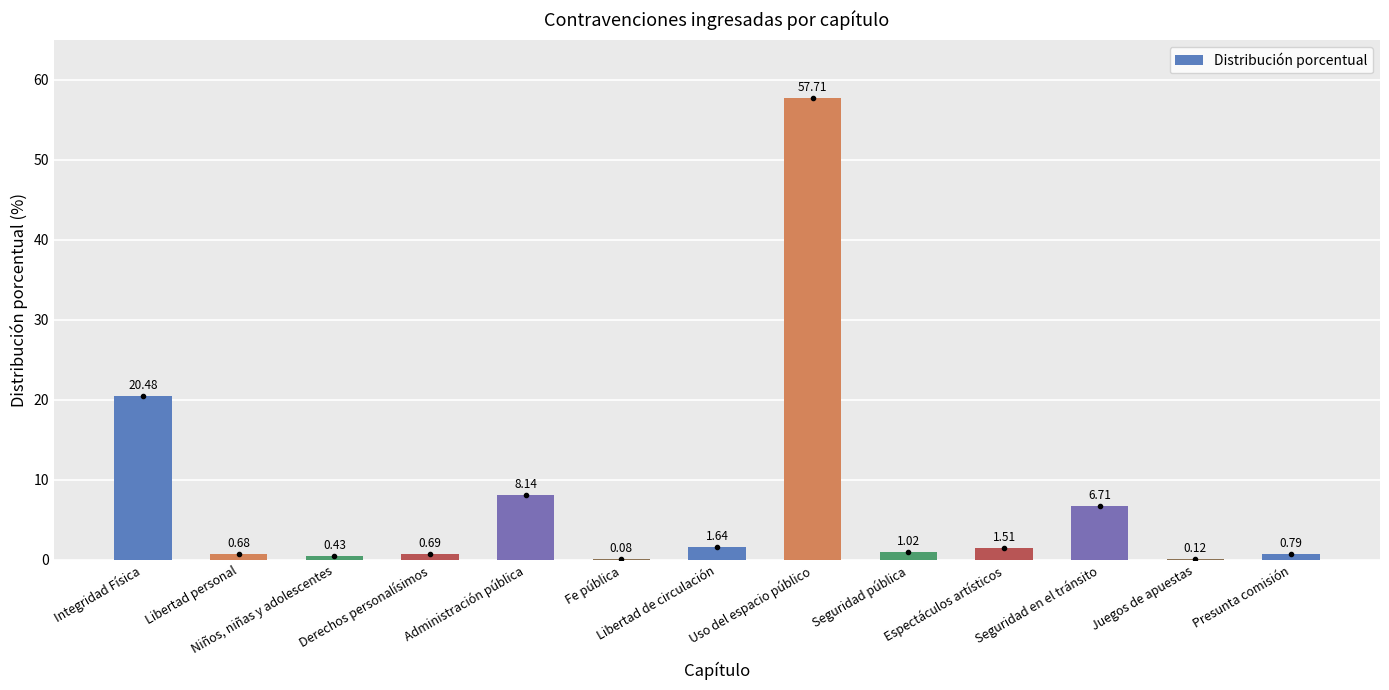

What is the average value?

7.7